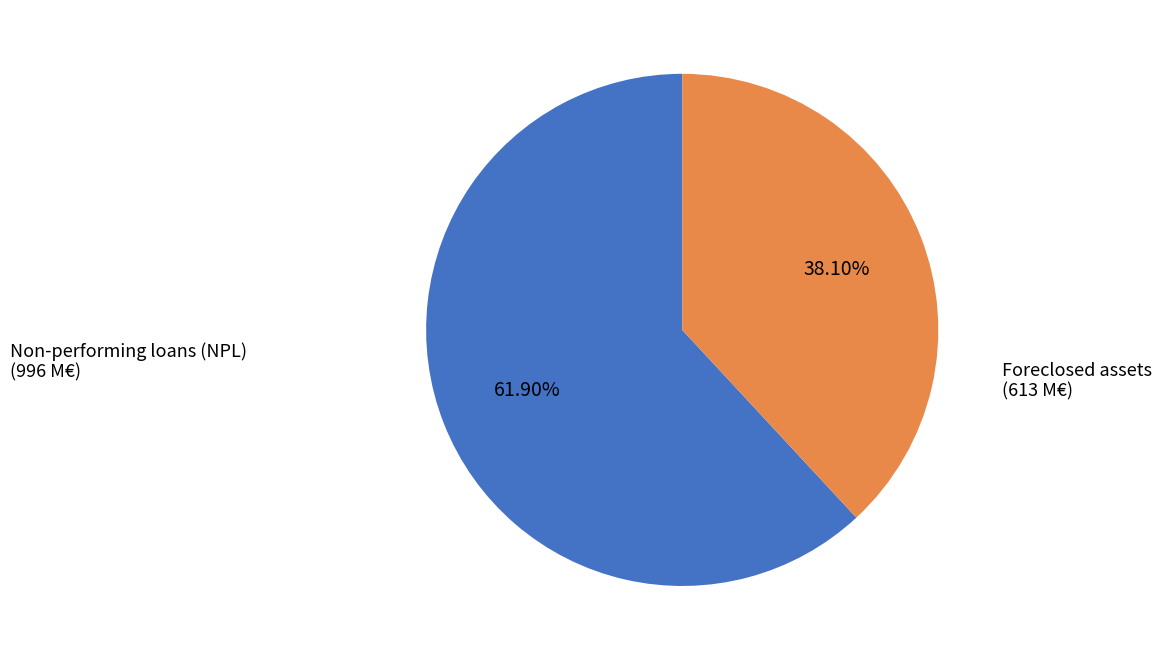

Is there any slice that represents more than half of the pie?

Yes